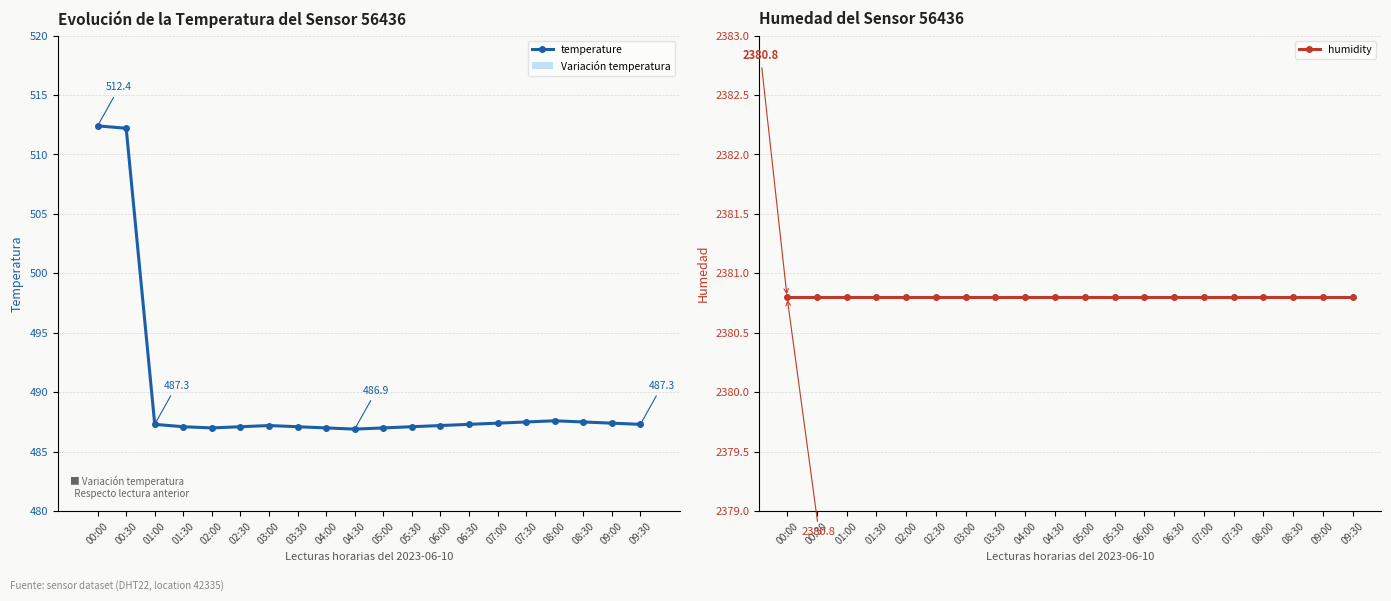

How many categories are shown in the chart?

20